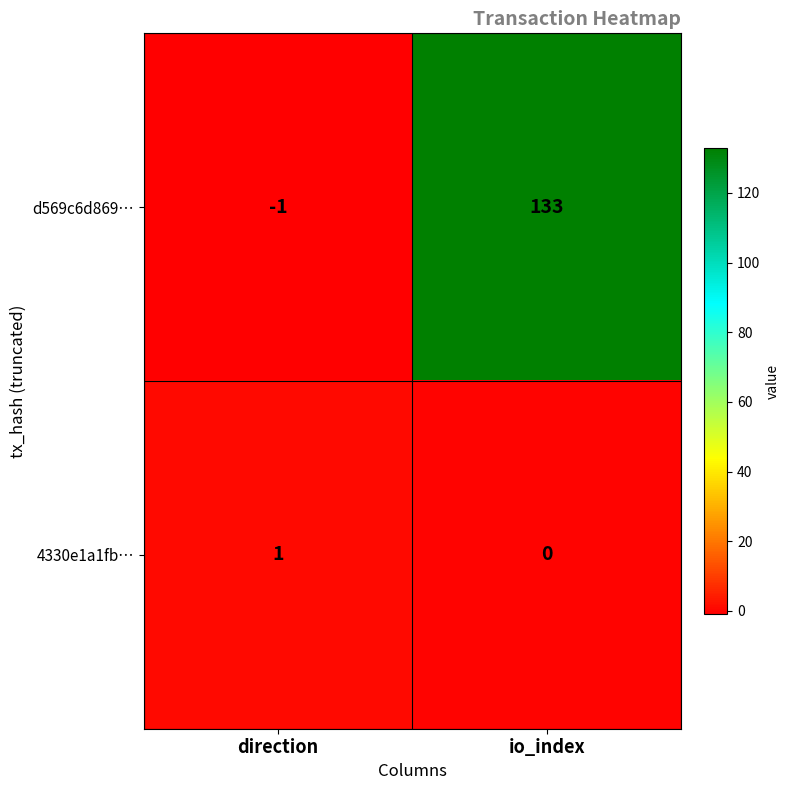

Which series has the largest range (max minus min)?

d569c6d869…